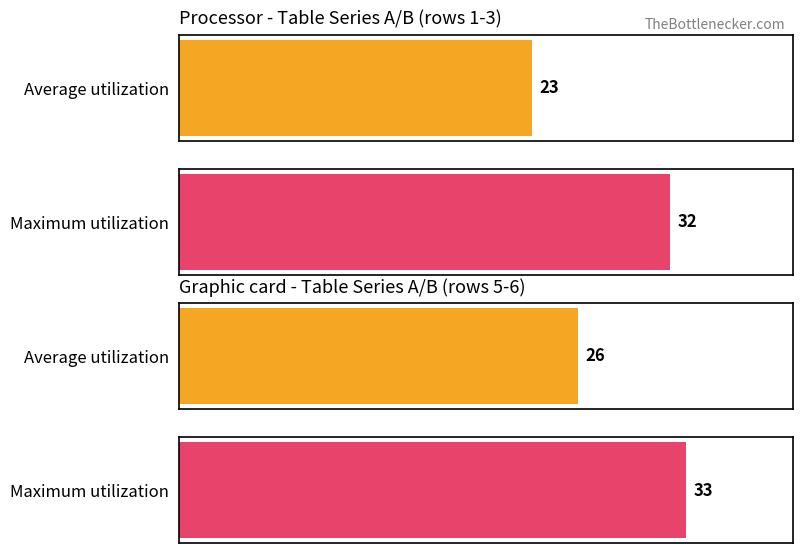

Rank the series by their maximum value, from highest to lowest.

B, A